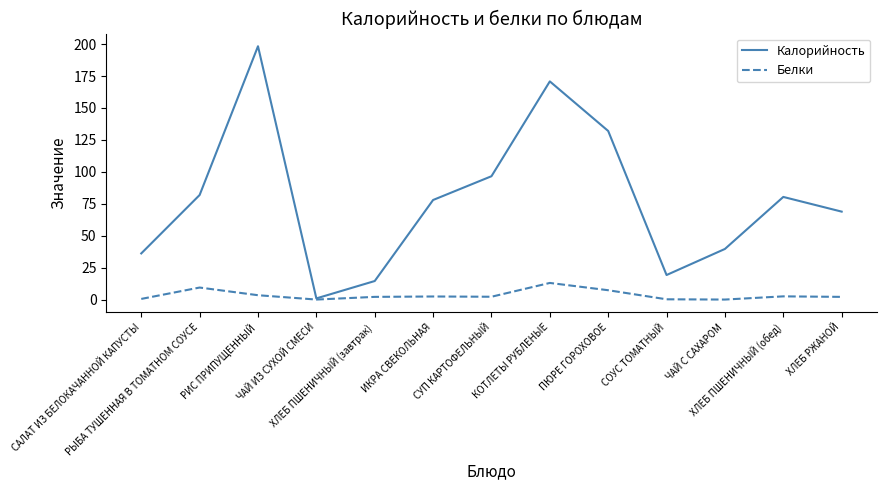

Which category has the highest value across all series?

РИС ПРИПУЩЕННЫЙ